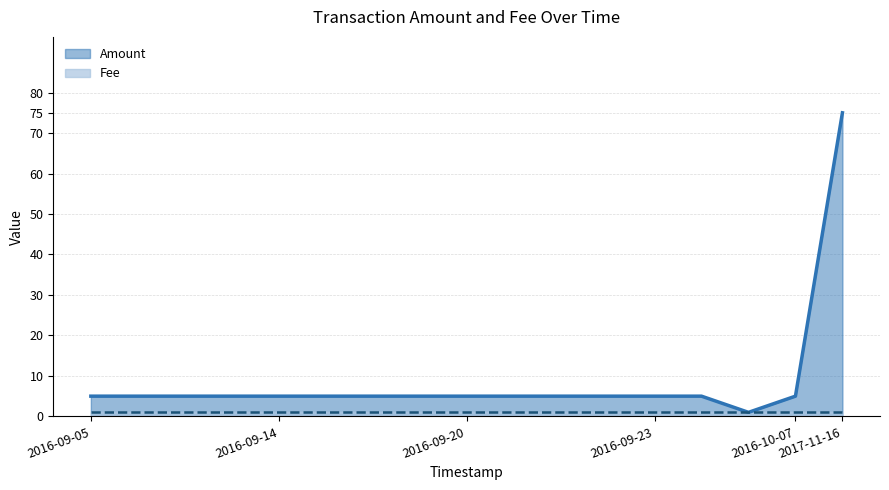

What is the greatest value displayed?

75